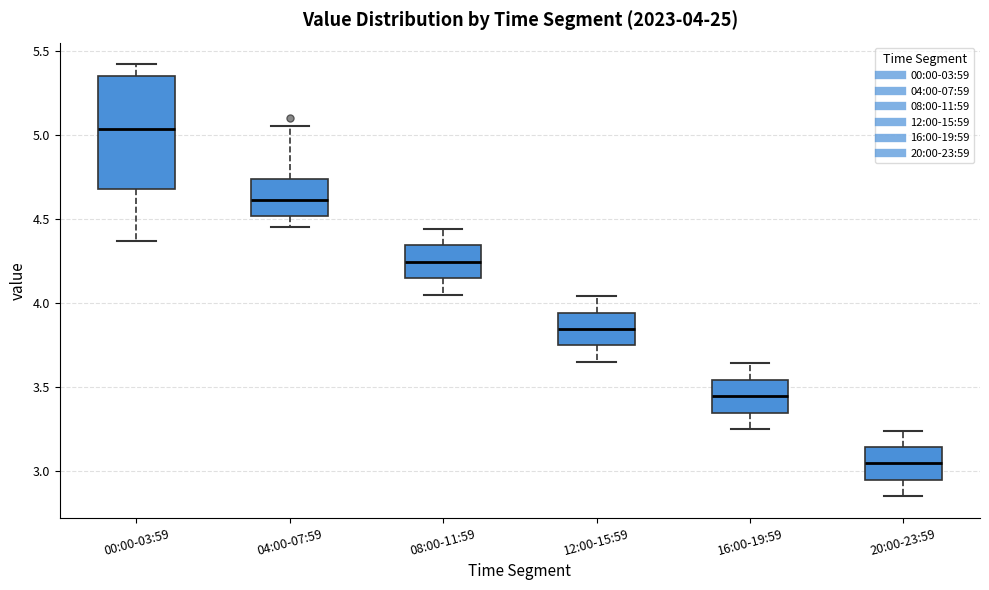

Which box has the lowest median line?

20:00-23:59